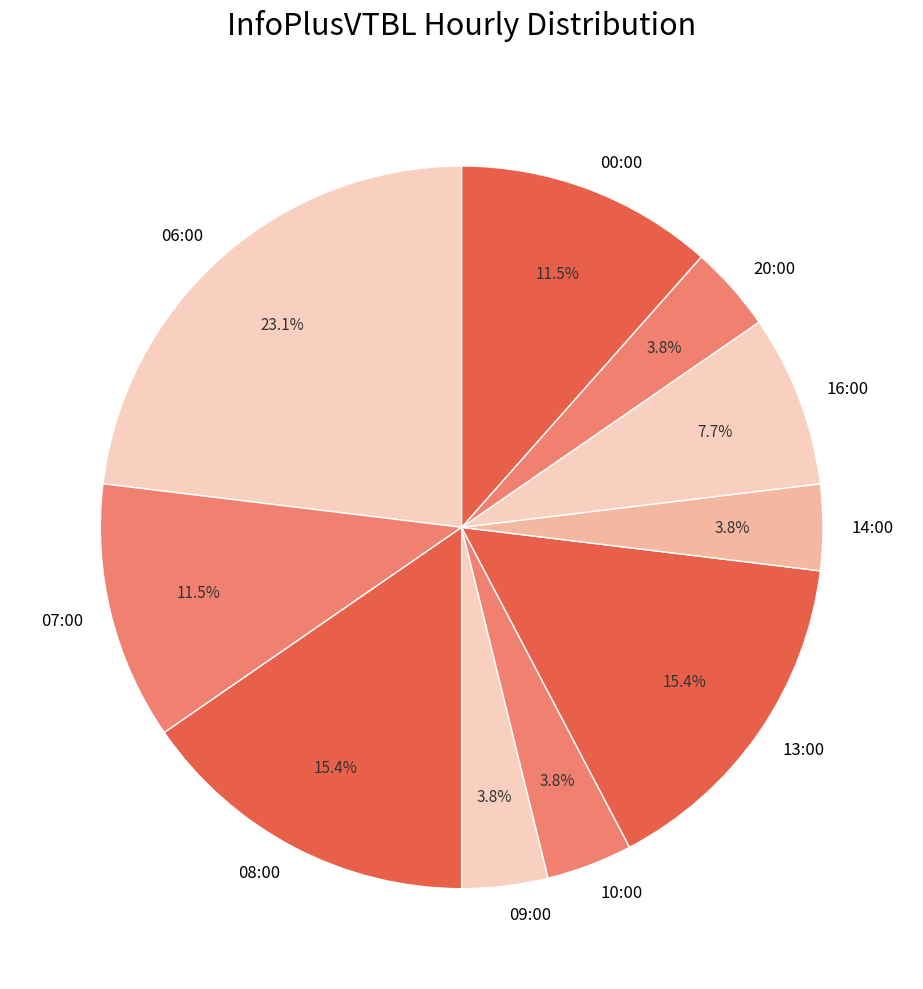

To the nearest percent, what is the combined percentage of 09:00 and 06:00?

27%